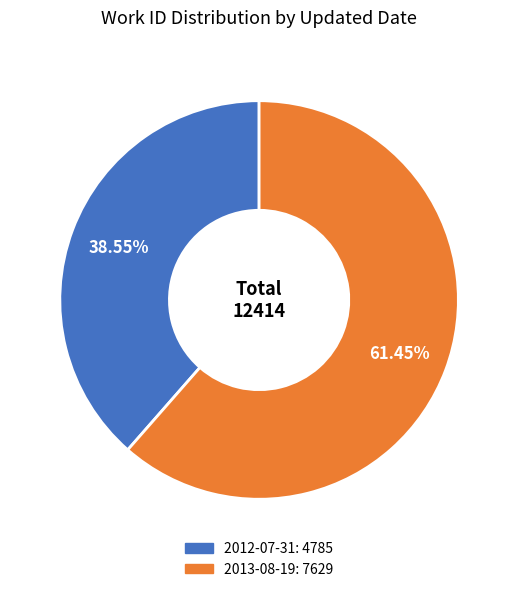

Rank the categories by value from highest to lowest.

2013-08-19, 2012-07-31